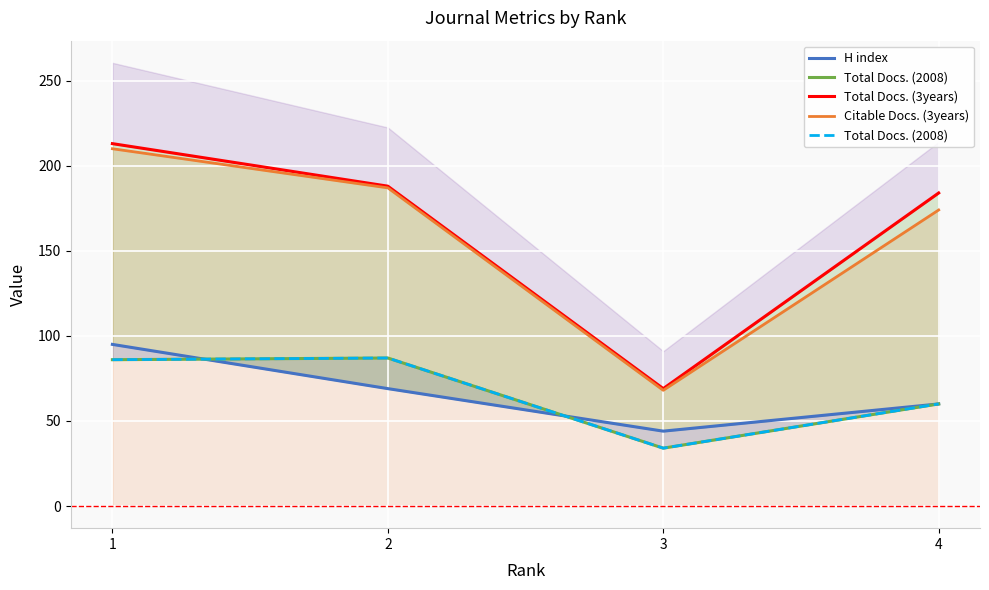

At 4, list the series in order from smallest to largest.

H index, Total Docs. (2008), Citable Docs. (3years), Total Docs. (3years)